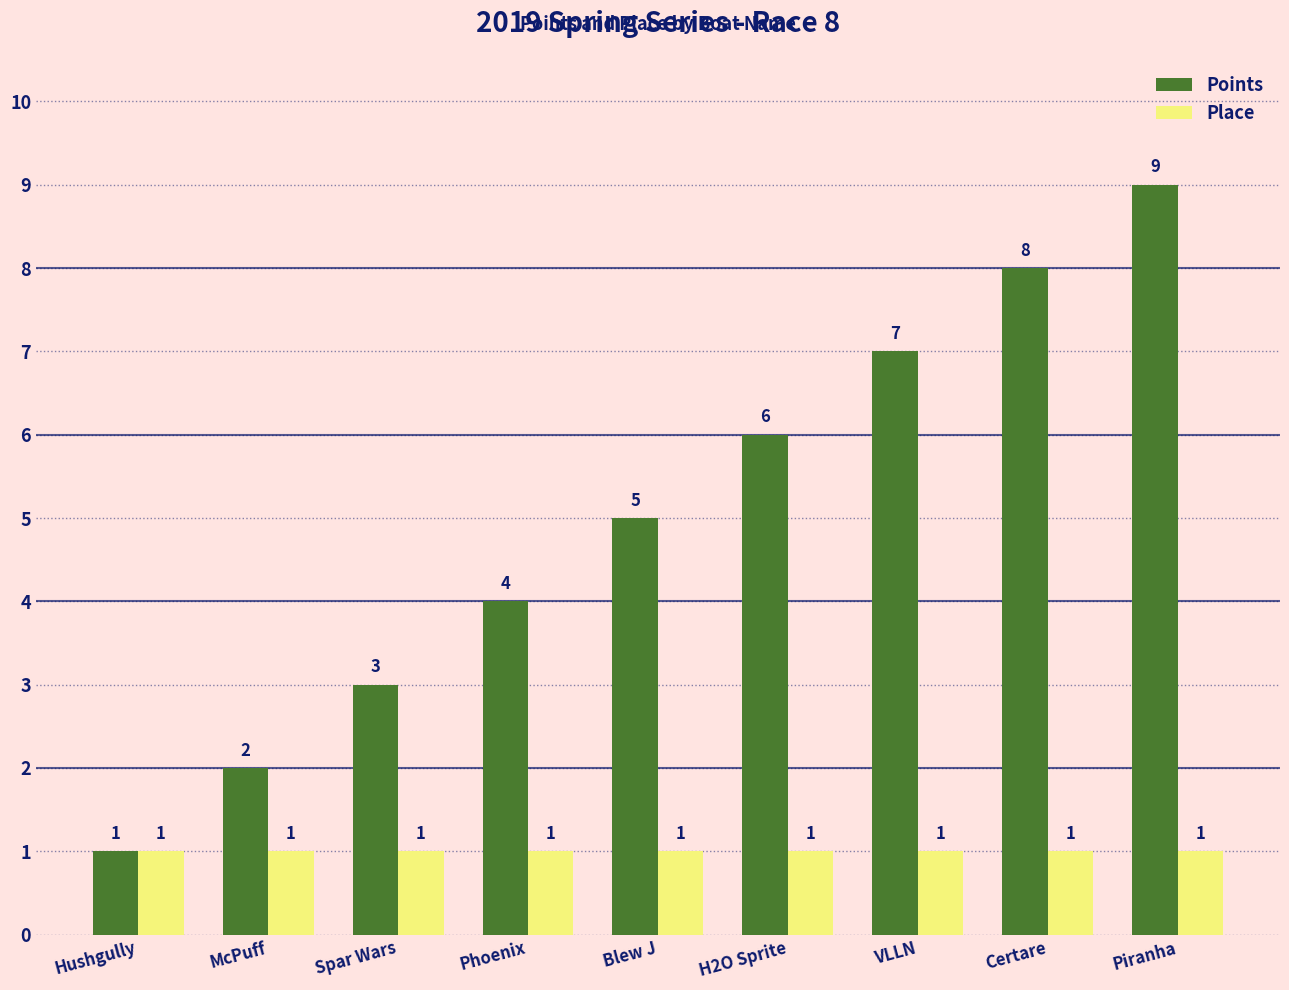

What is the label of the 5th bar from the right?

Blew J